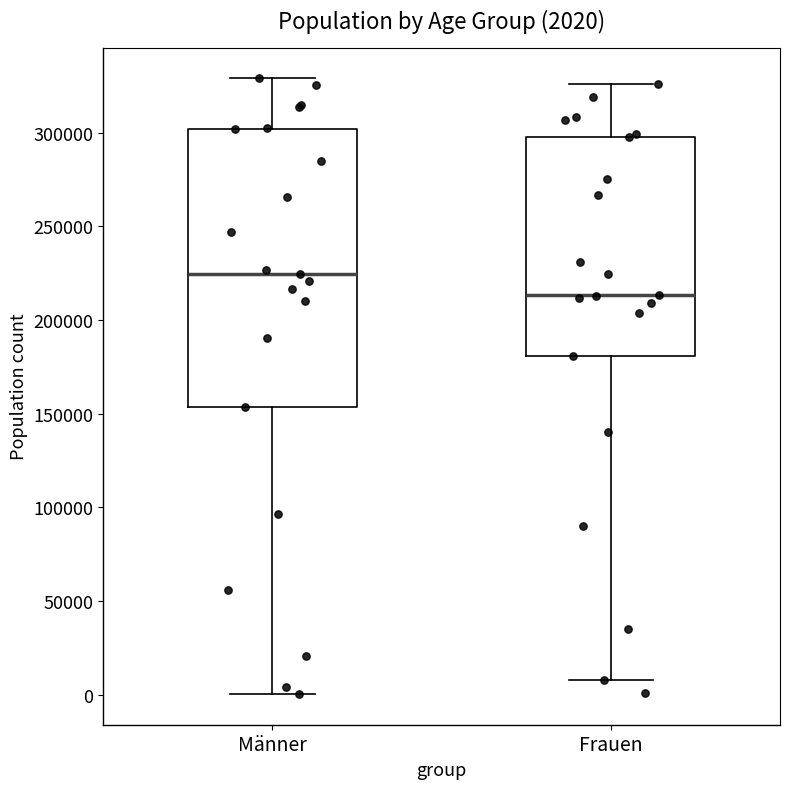

Which box's median line is the highest?

Männer